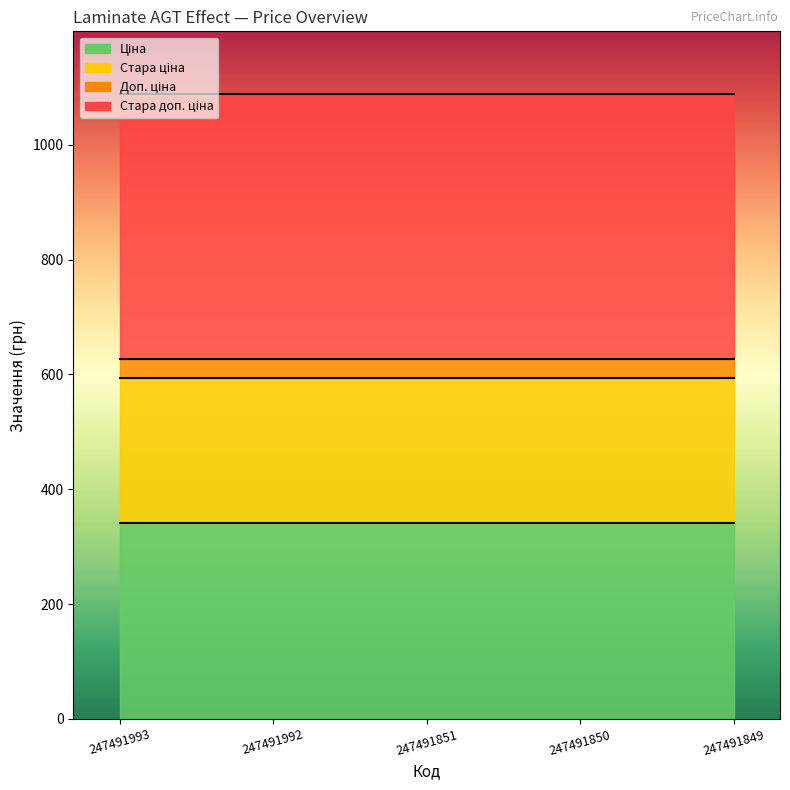

What is the maximum value for Стара доп. ціна?

1088.8